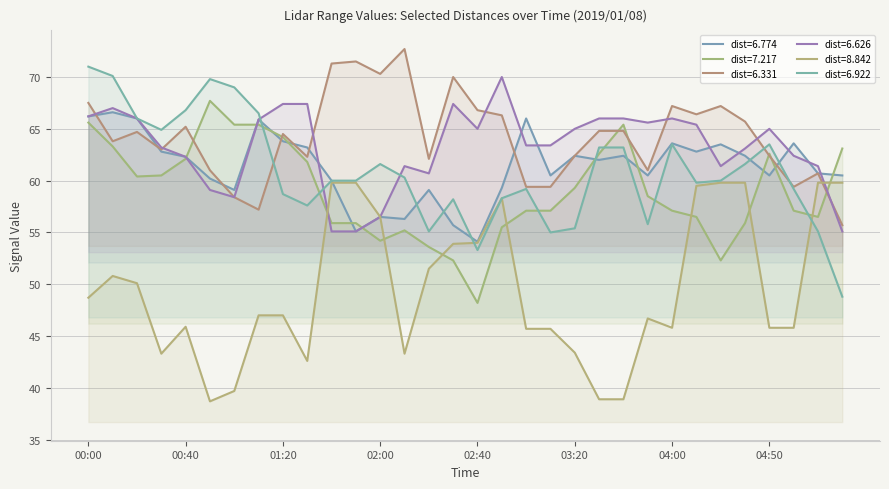

What is the spread (max minus min) of values at 01:50?

16.4